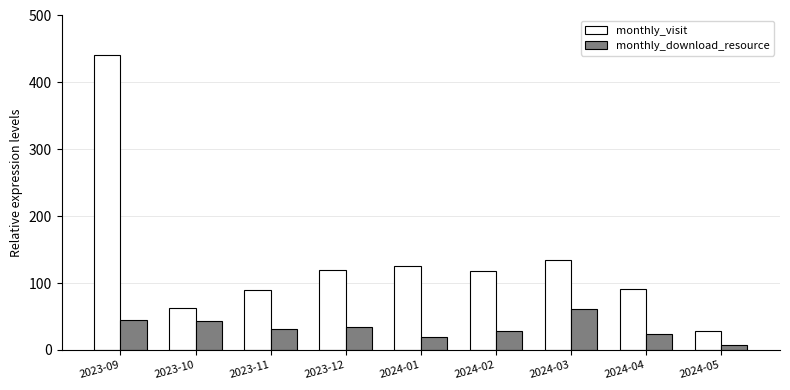

Which category has the lowest value in the monthly_visit series?

2024-05